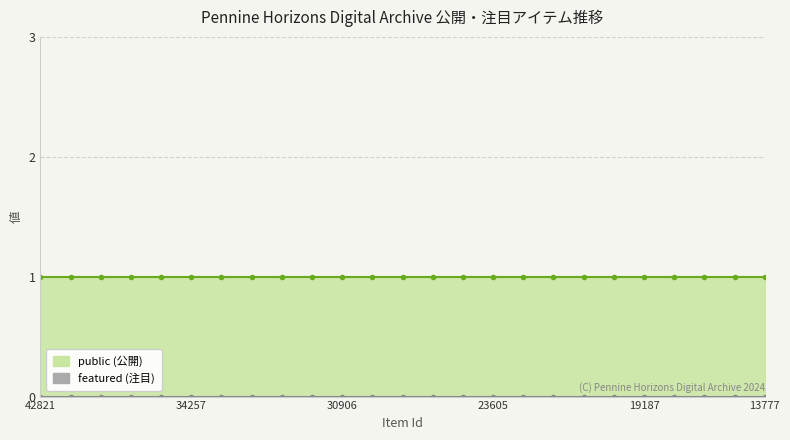

The public series shows 1 at 42821. True or false?

True